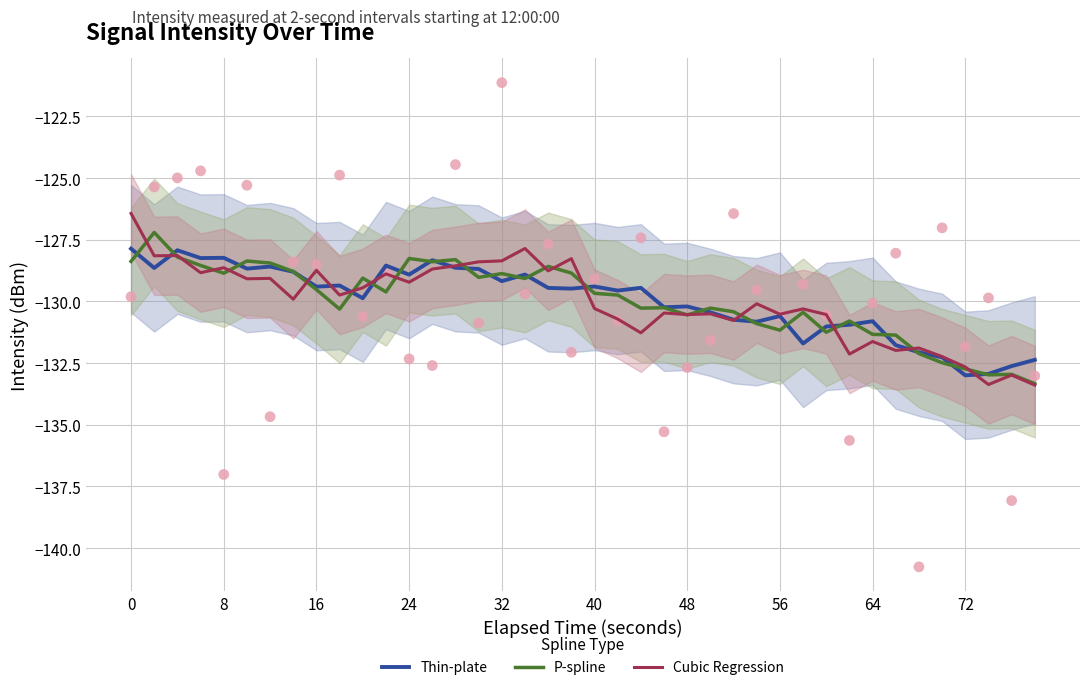

Which series has the largest Y range (max minus min)?

Cubic Regression